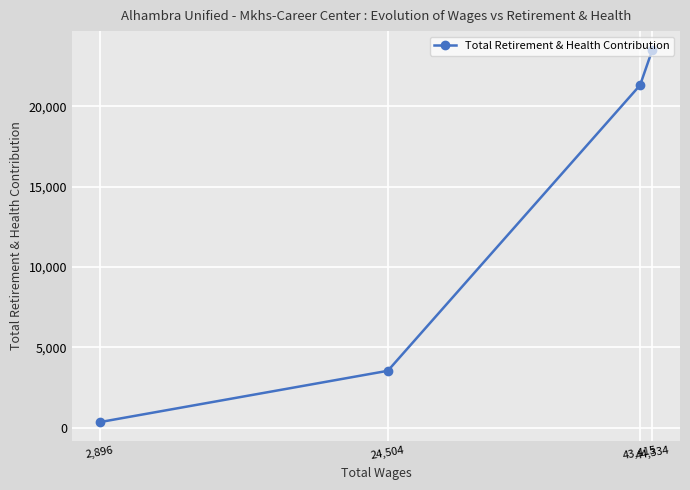

The value at 43,415 is 29518. True or false?

False